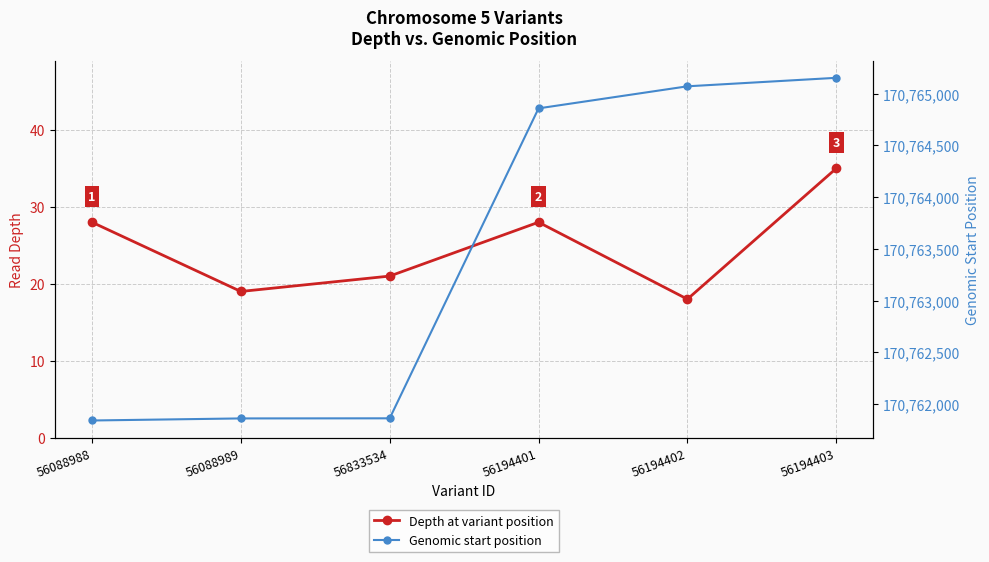

What position from the right is 56088988?

6